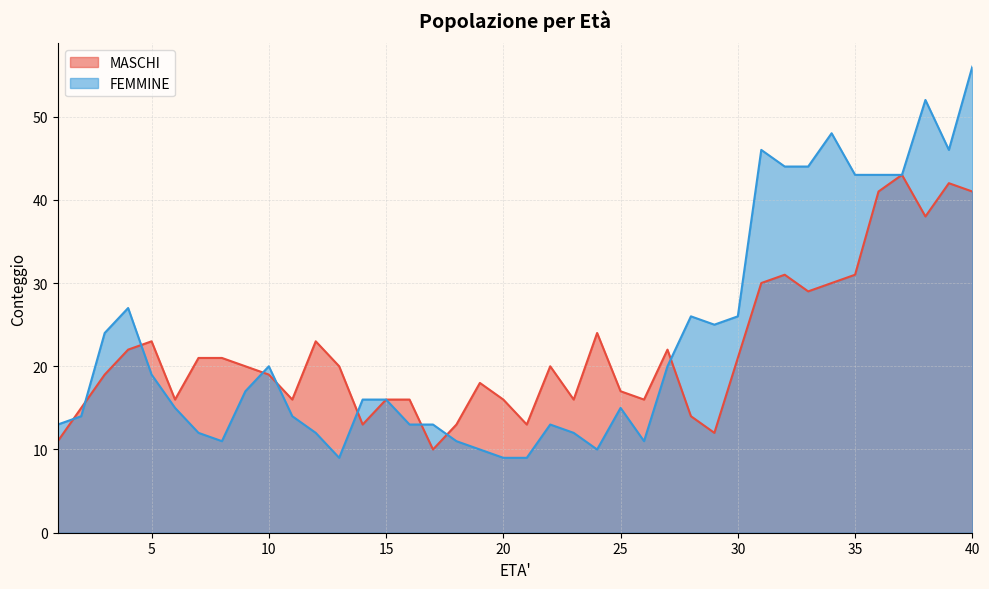

True or false: FEMMINE has a value of 42 at 30.

False